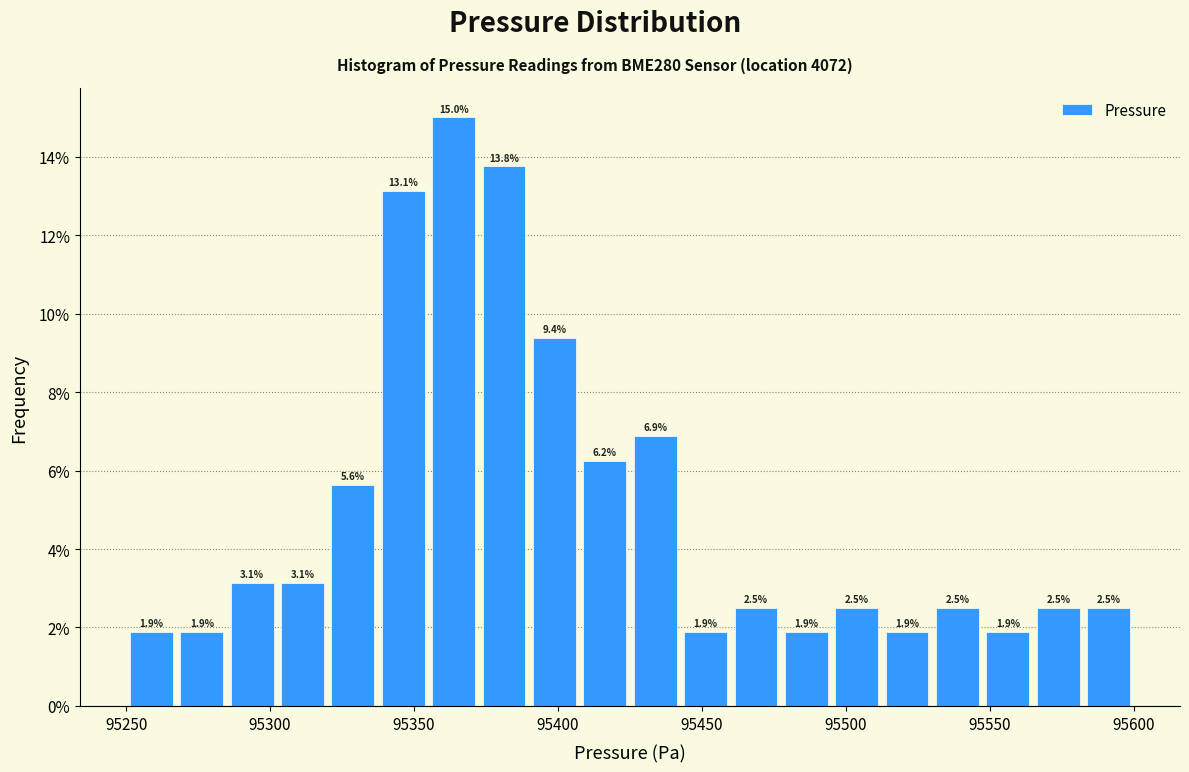

Around what value on the x-axis is the tallest bar? Give the approximate position of its centre, as read against the axis.

95365